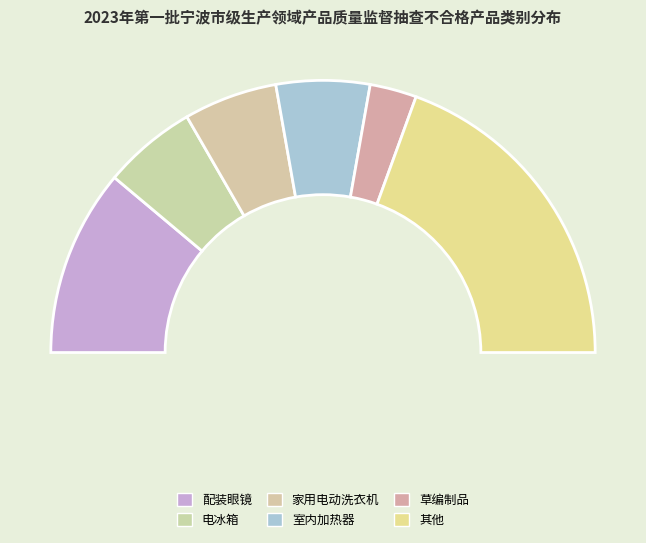

Does 草编制品 account for over 50% of the chart?

No